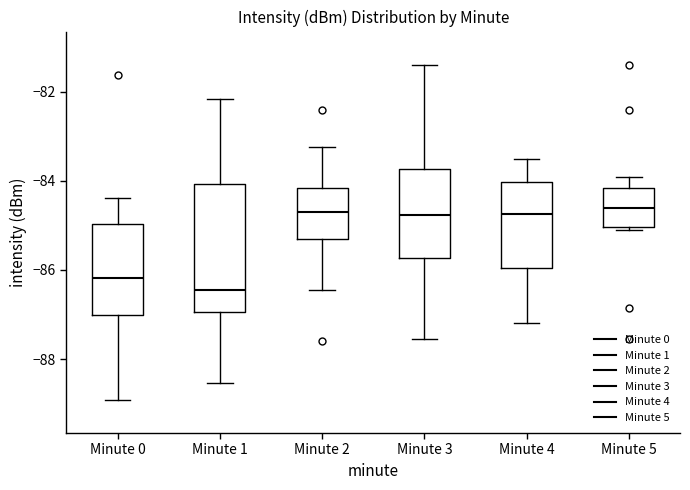

Reading left to right, transcribe this box plot: for each box, give where its median line is, the range the box spans, and where its two whiskers end, as read against the y-axis. The values are not printed on the chart, so give them approximately, as read against the axis.

Minute 0: median -86.2, box -87.0 to -85.0, whiskers -89.0 to -84.4
Minute 1: median -86.4, box -87.0 to -84.0, whiskers -88.6 to -82.2
Minute 2: median -84.8, box -85.4 to -84.2, whiskers -86.4 to -83.2
Minute 3: median -84.8, box -85.8 to -83.8, whiskers -87.6 to -81.4
Minute 4: median -84.8, box -86.0 to -84.0, whiskers -87.2 to -83.4
Minute 5: median -84.6, box -85.0 to -84.2, whiskers -85.0 (just below the box's lower edge) to -84.0